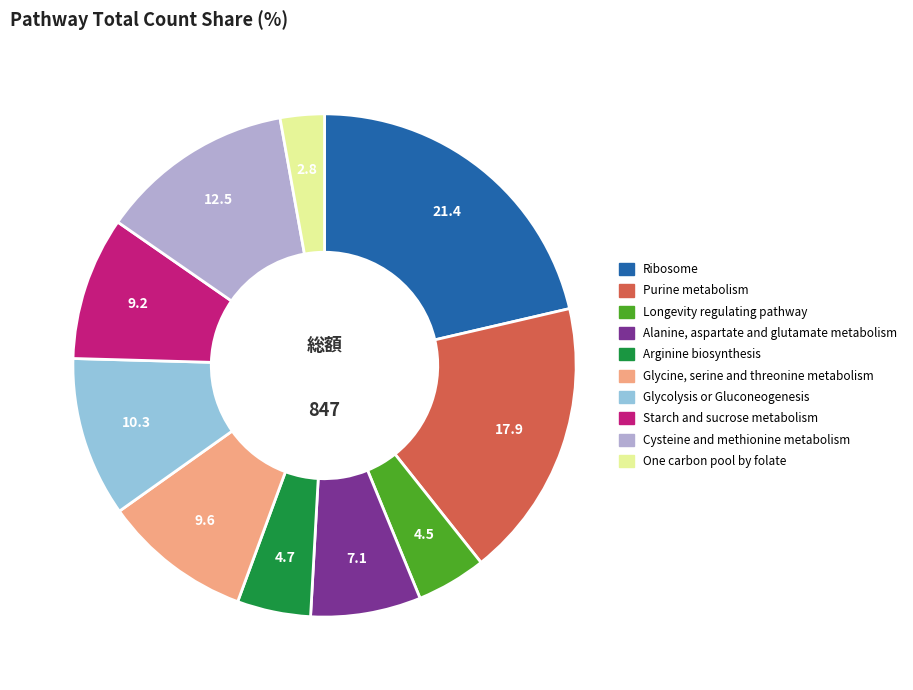

How many segments does this pie chart have?

10